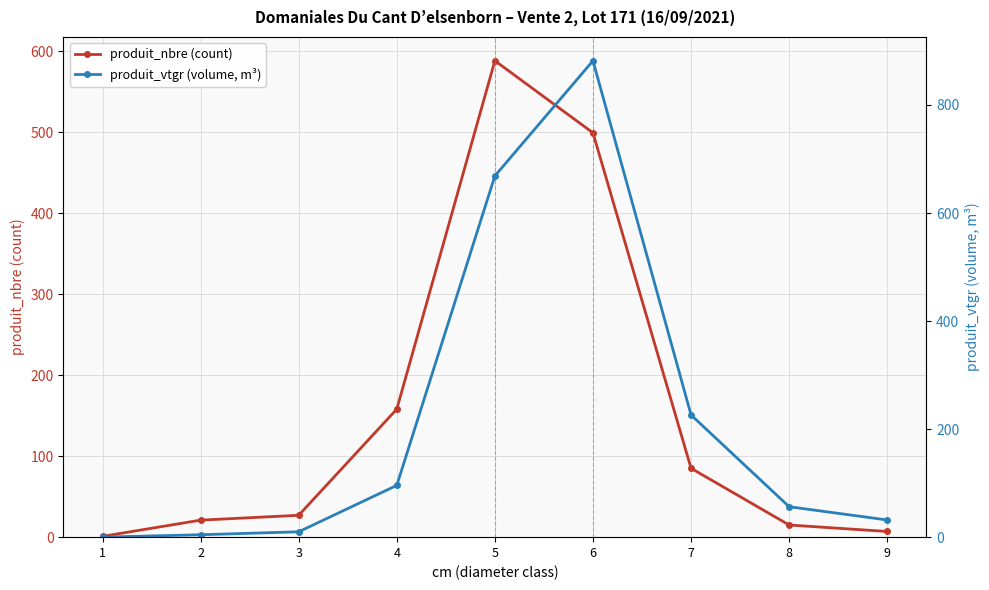

Reading right to left, extract all data points from this chart.

produit_nbre (count): 7.0	15.0	85.0	499.0	588.0	158.0	27.0	21.0	1.0
produit_vtgr (volume, m³): 31.8	56.3	226.1	881.8	668.6	95.9	9.9	4.5	0.1